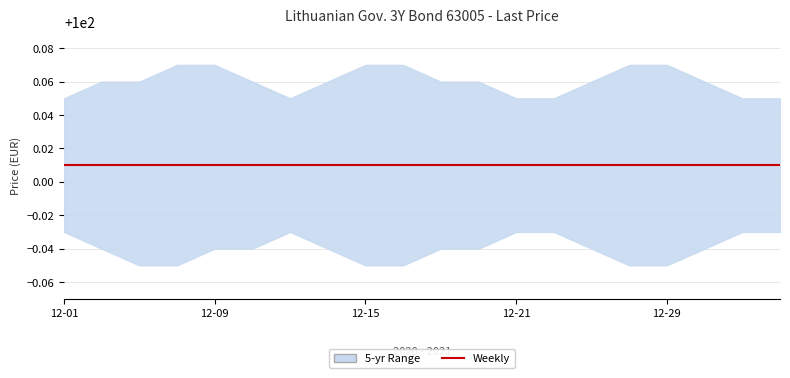

Is it true that Last price equals 100.0 at 2021-01-04?

True